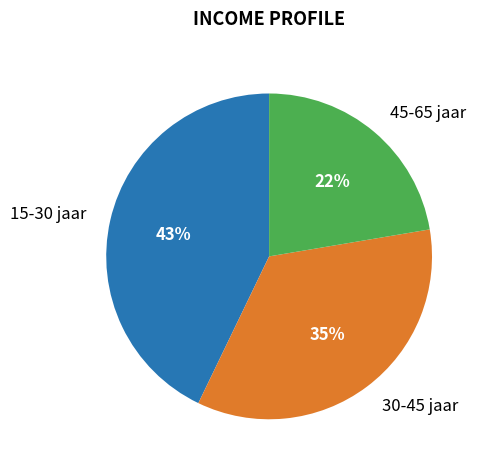

To the nearest percent, what is the difference between the 45-65 jaar and 15-30 jaar slice percentages?

21%